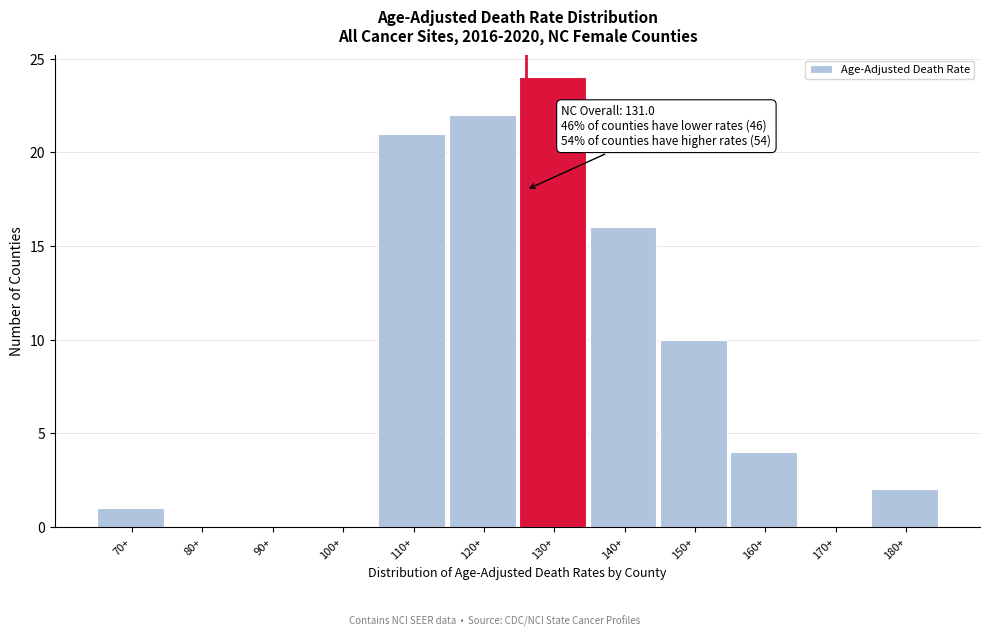

Reading left to right, what are all the values shown in this chart?

70+=1	80+=0	90+=0	100+=0	110+=21	120+=22	130+=24	140+=16	150+=10	160+=4	170+=0	180+=2